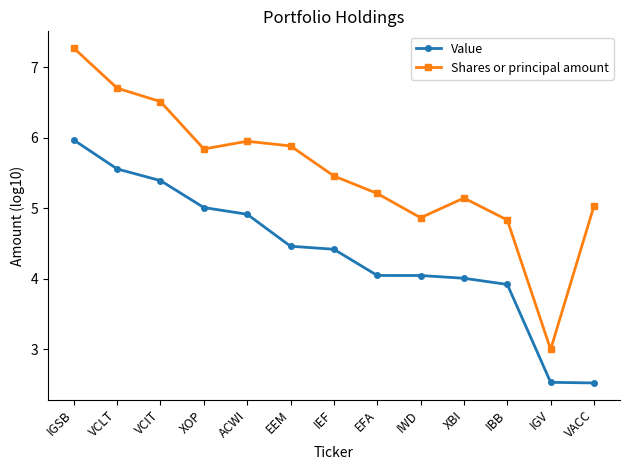

What are all the series names shown in the legend?

Value, Shares or principal amount